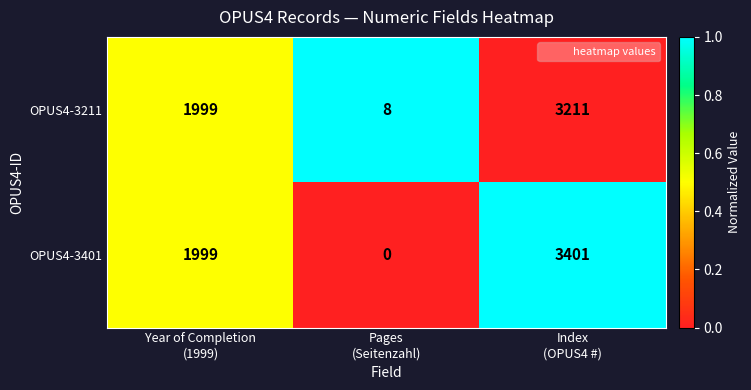

At how many categories does at least one series exceed 0?

3